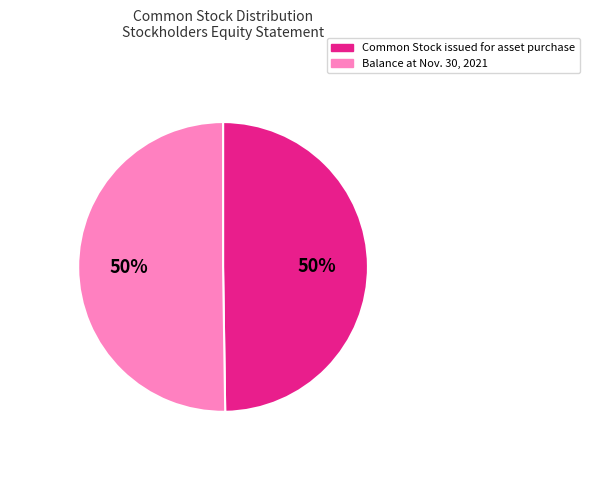

How many segments does this pie chart have?

2